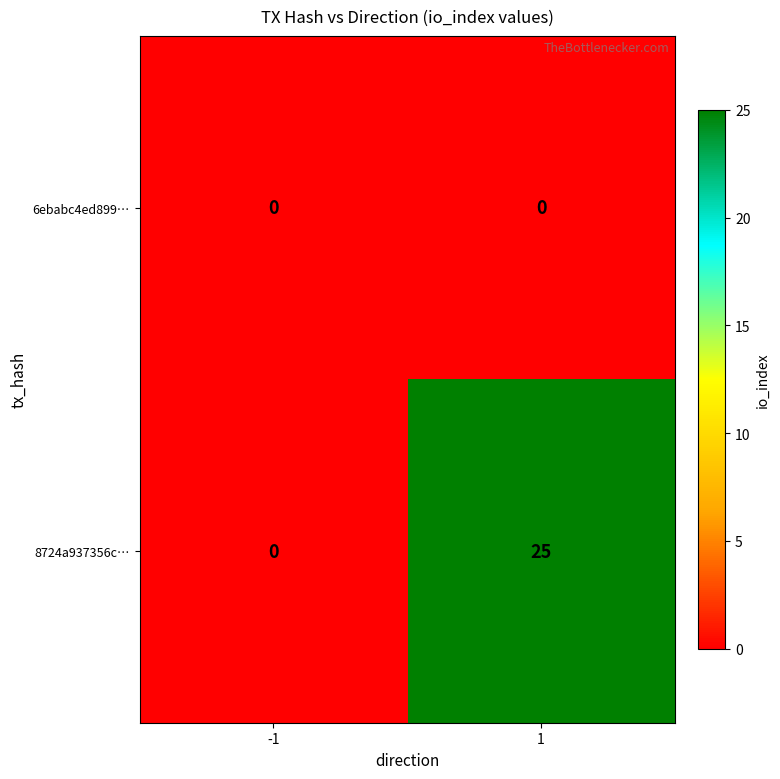

What is the greatest value displayed?

25